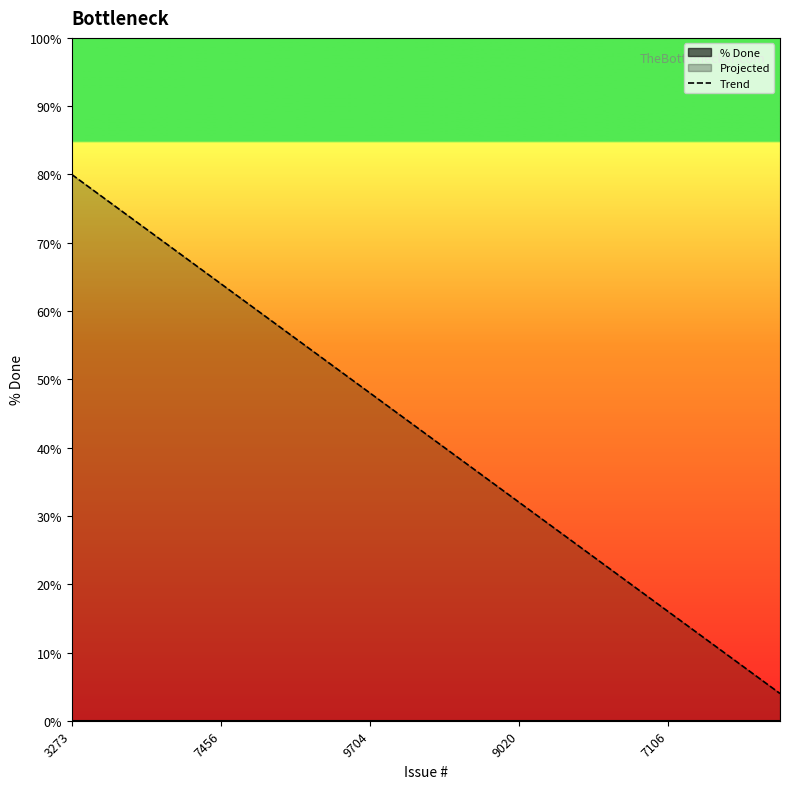

What is the lowest value of the Trend series?

4